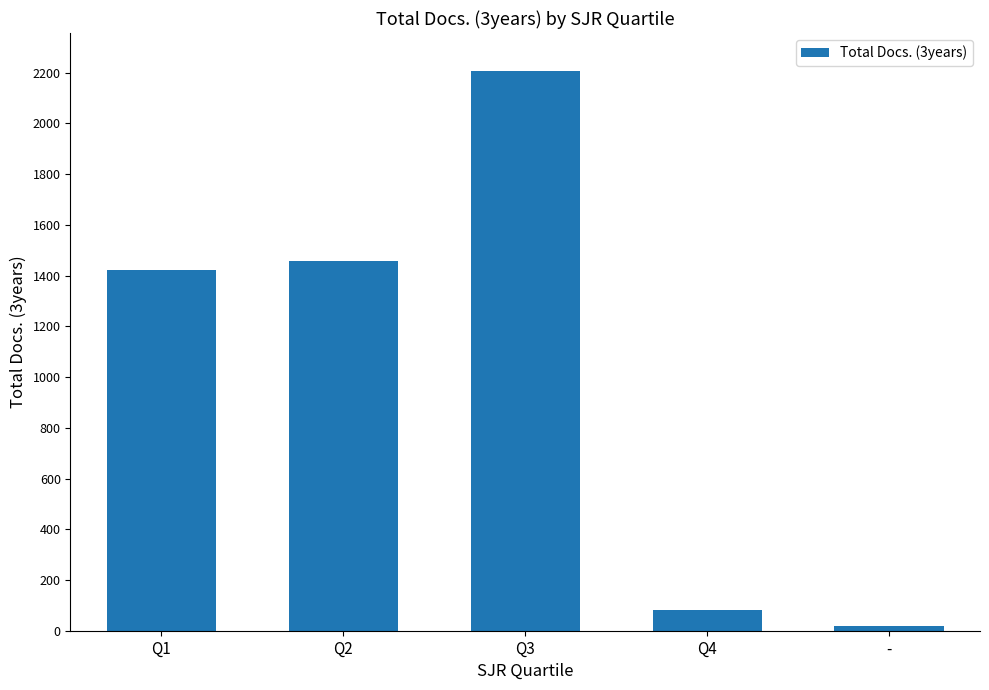

What is the change in value from Q2 to Q3?

+750